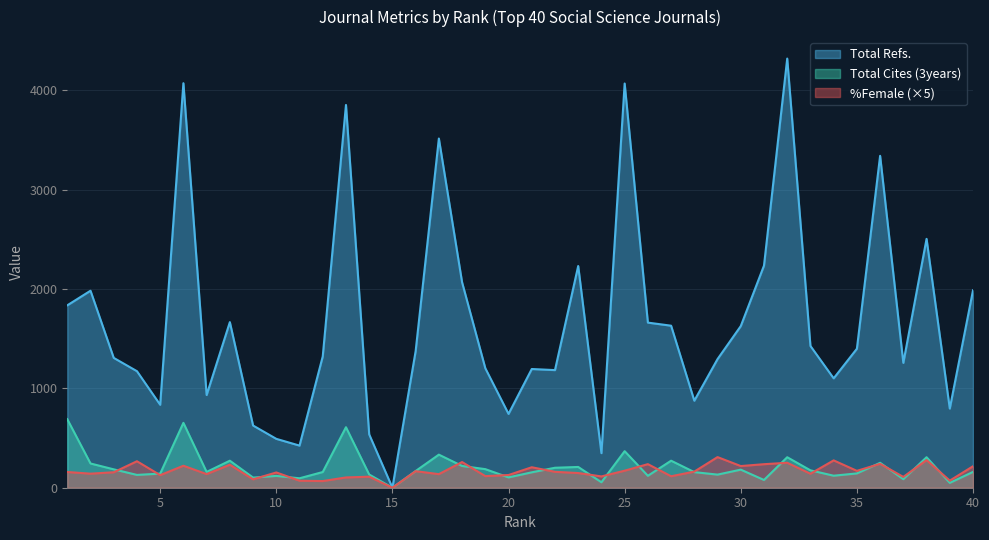

What are all the series names shown in the legend?

Total Refs., Total Cites (3years), %Female (×5)